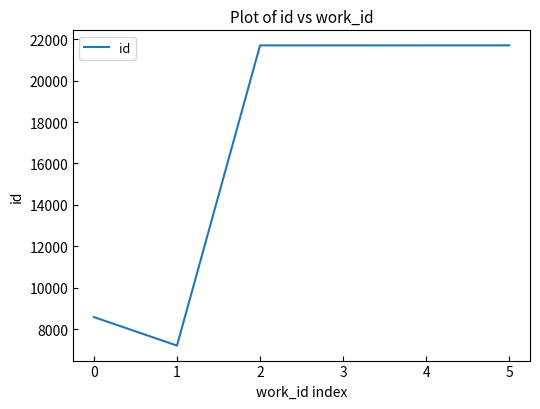

What is the difference between the second highest and second lowest values?

13120